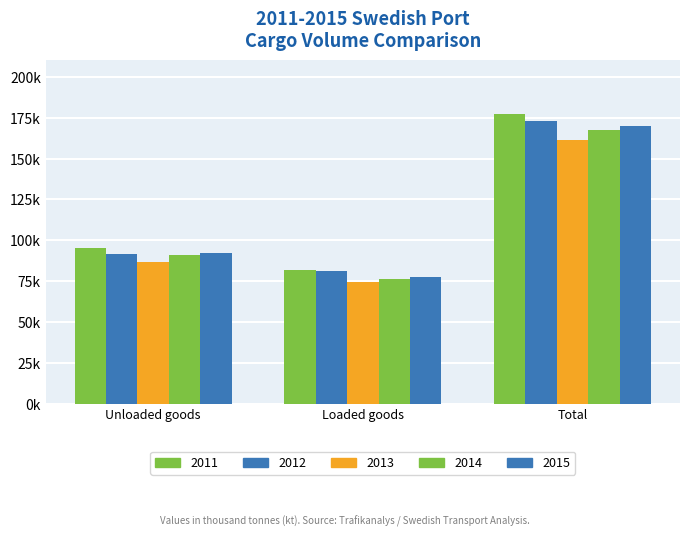

What is the smallest value displayed?

74869